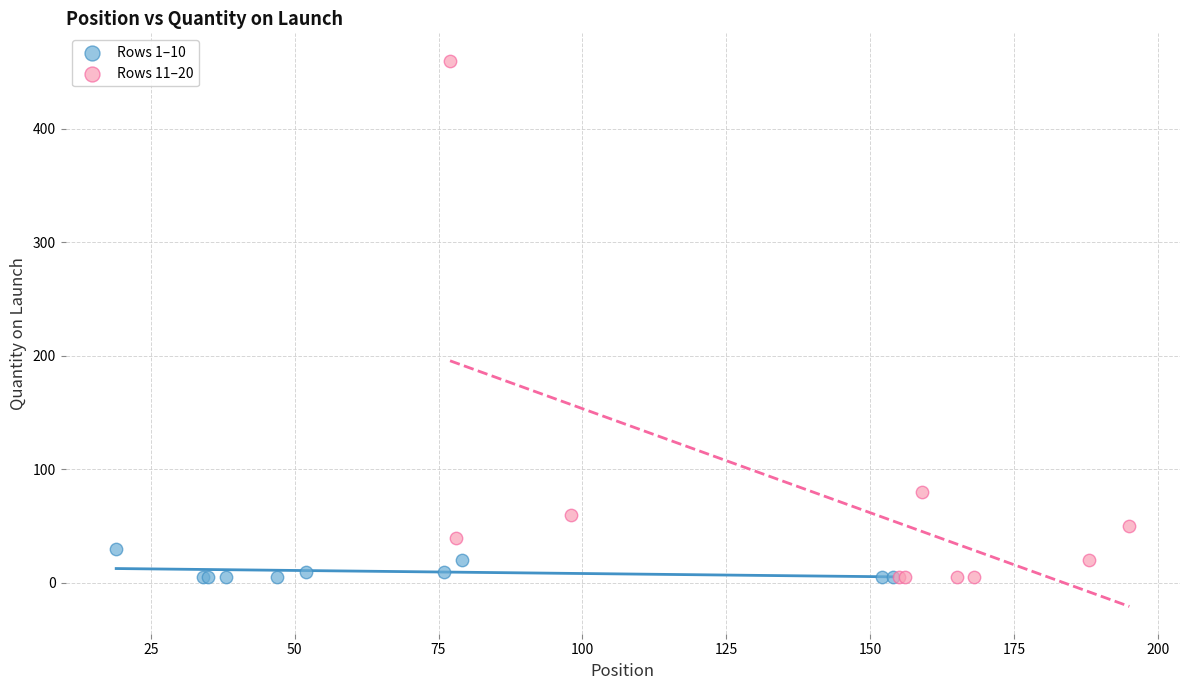

Which series has the largest Y range (max minus min)?

Rows 11–20